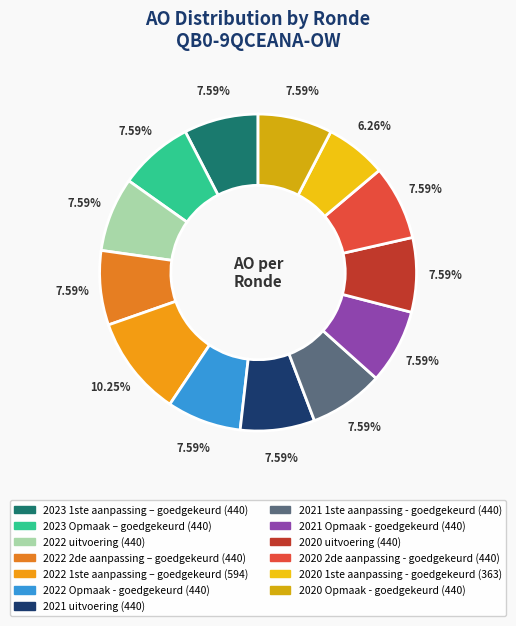

What percentage is the 2022 Opmaak - goedgekeurd slice, to the nearest percent?

8%